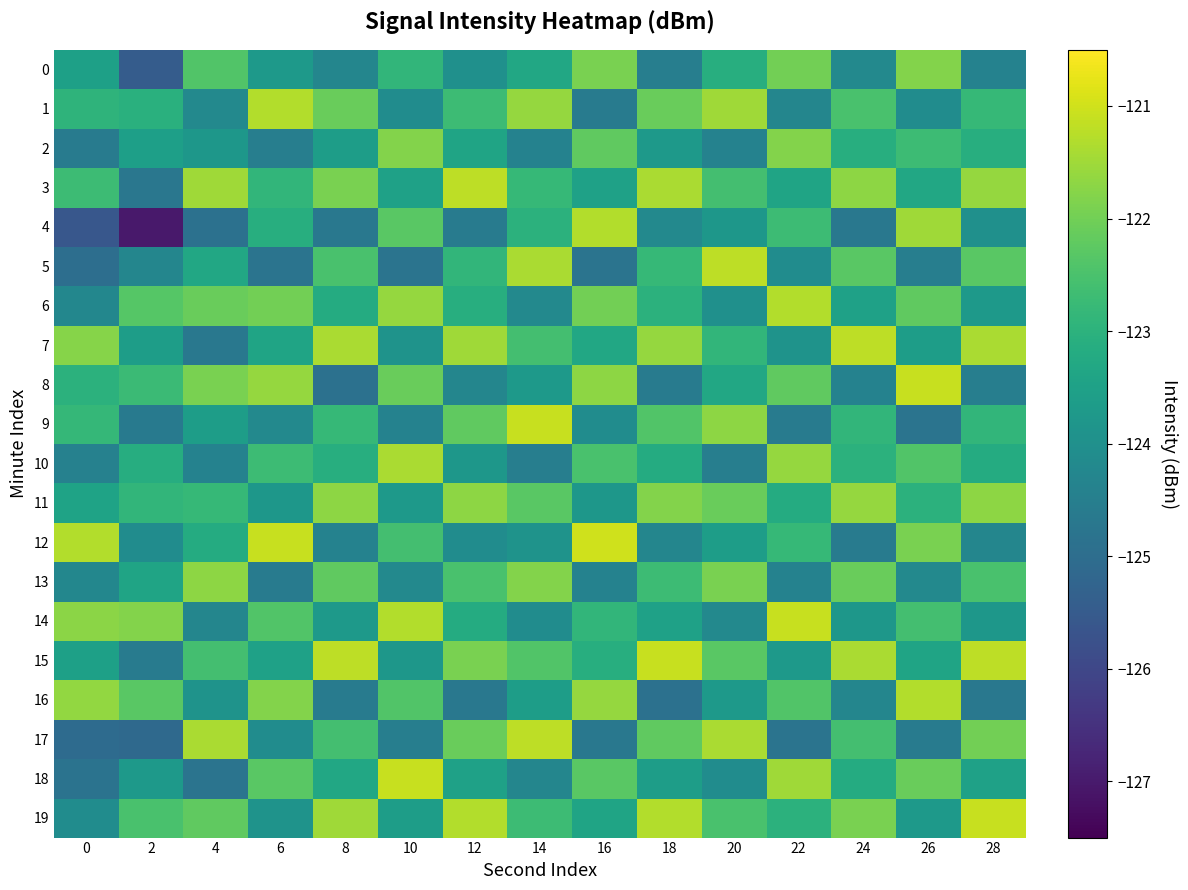

Count the number of data series in this chart.

20